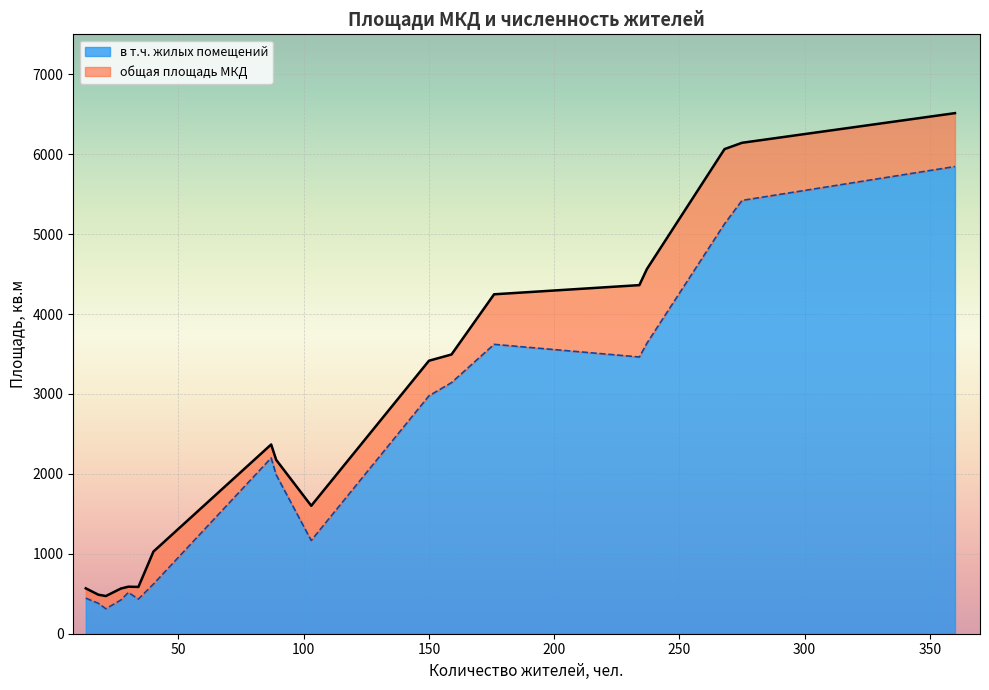

Does the chart display data point markers on the line(s)?

No